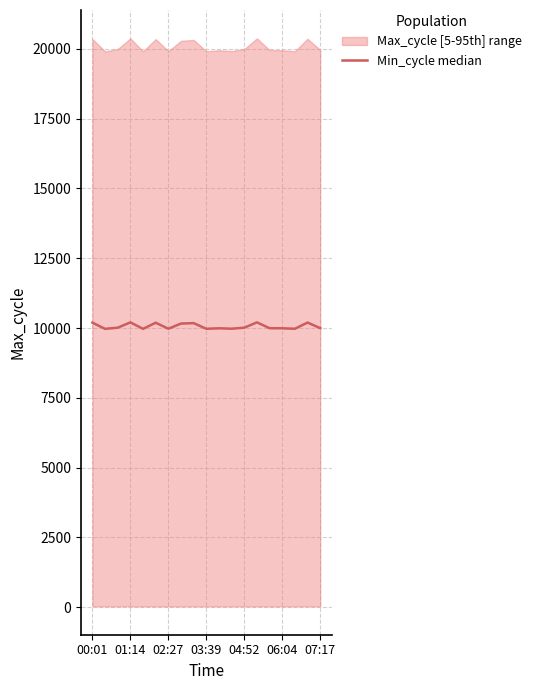

The chart shows a value of 2620.1 at 06:04. True or false?

False